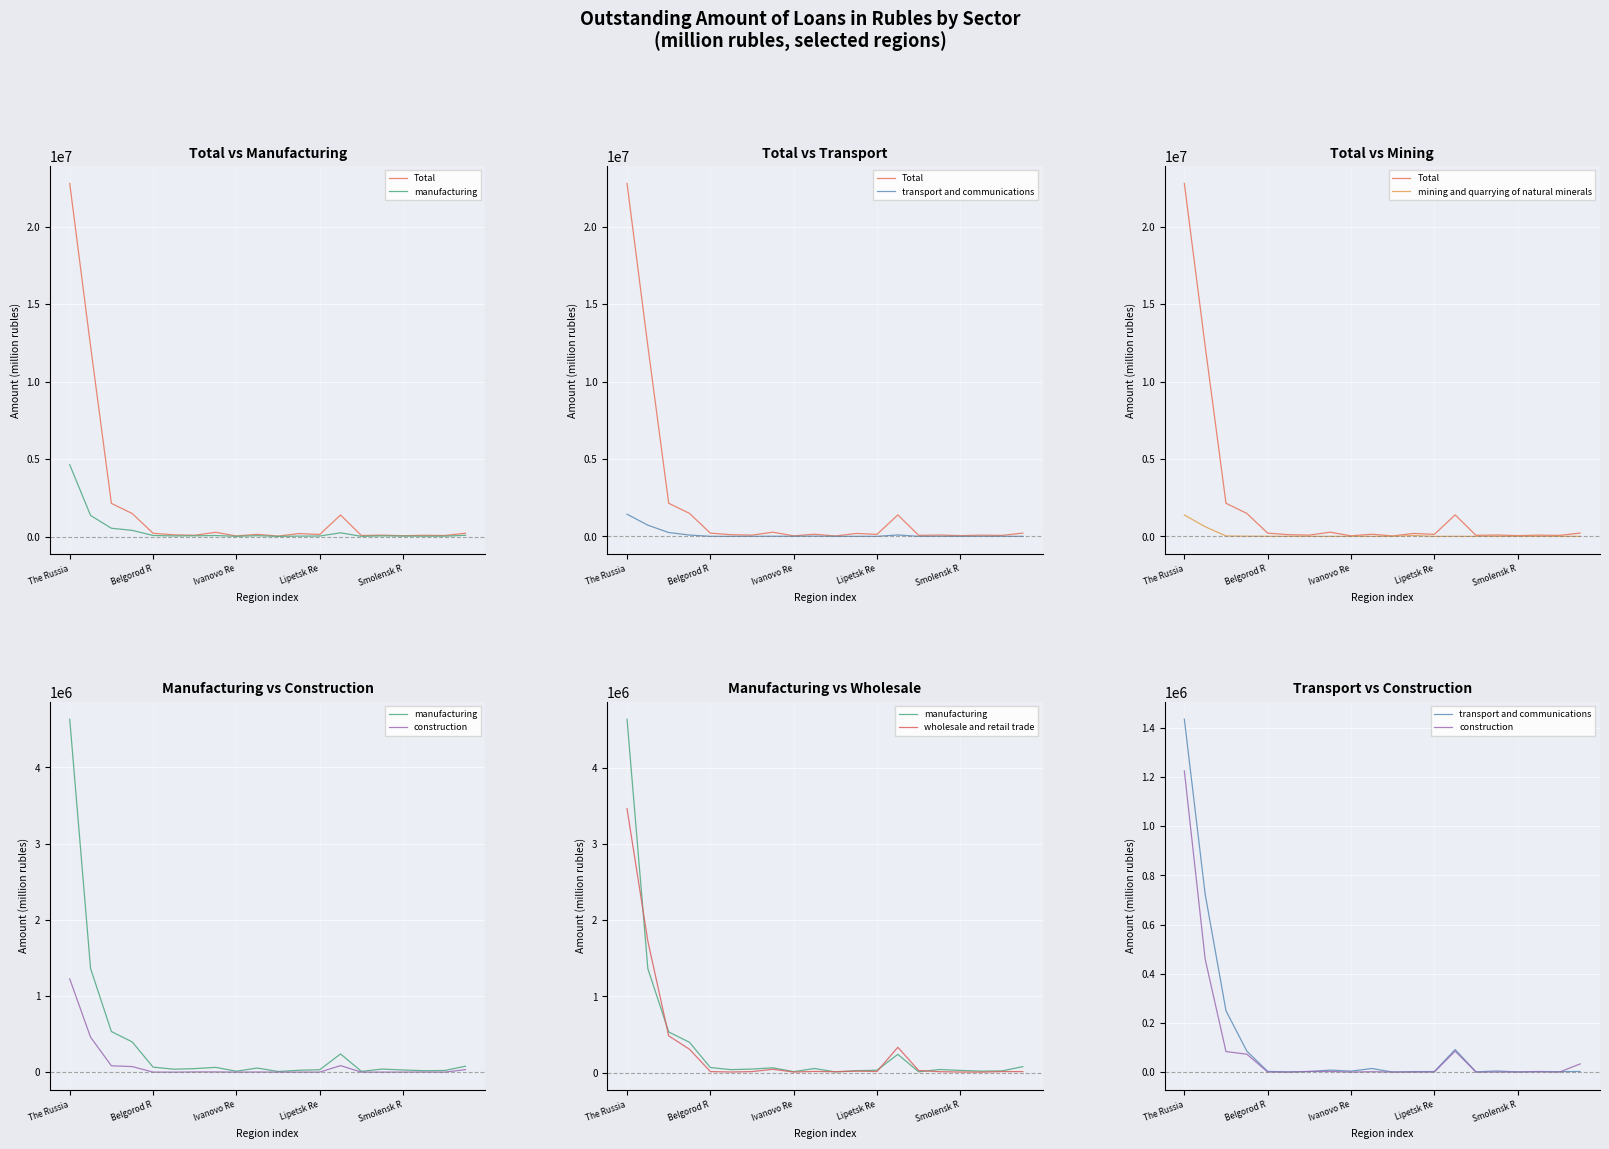

The mining and quarrying of natural minerals series shows 25417 at Ivanovo Re. True or false?

True